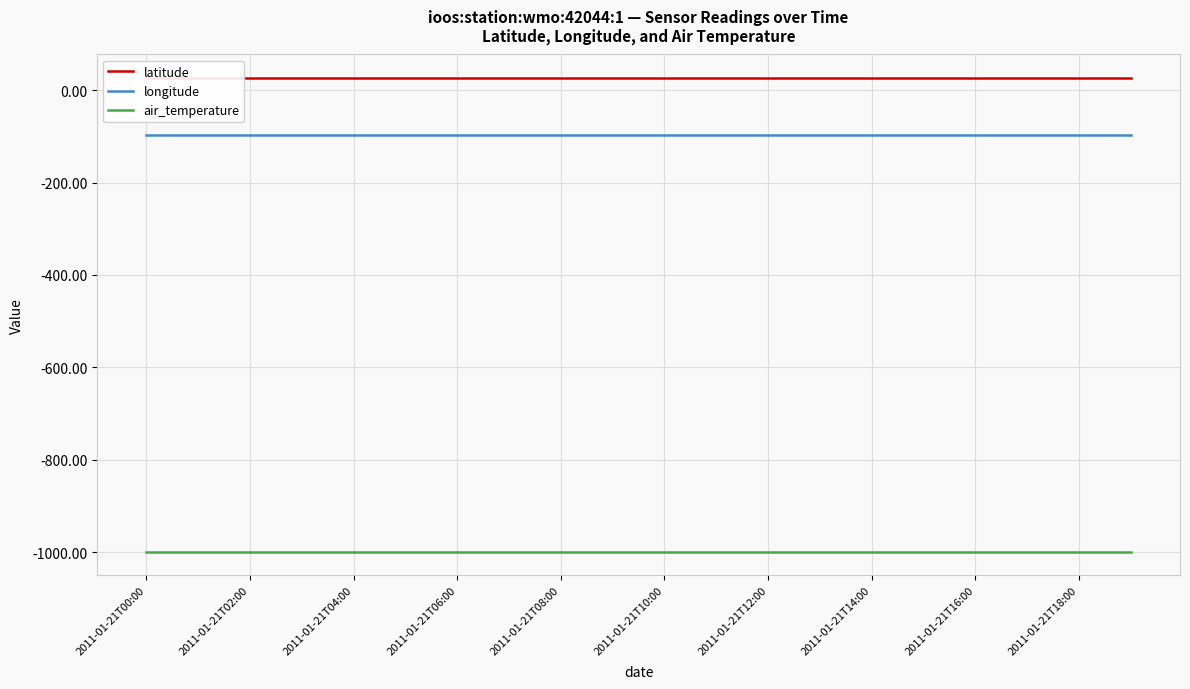

True or false: longitude and air_temperature intersect in this chart.

False